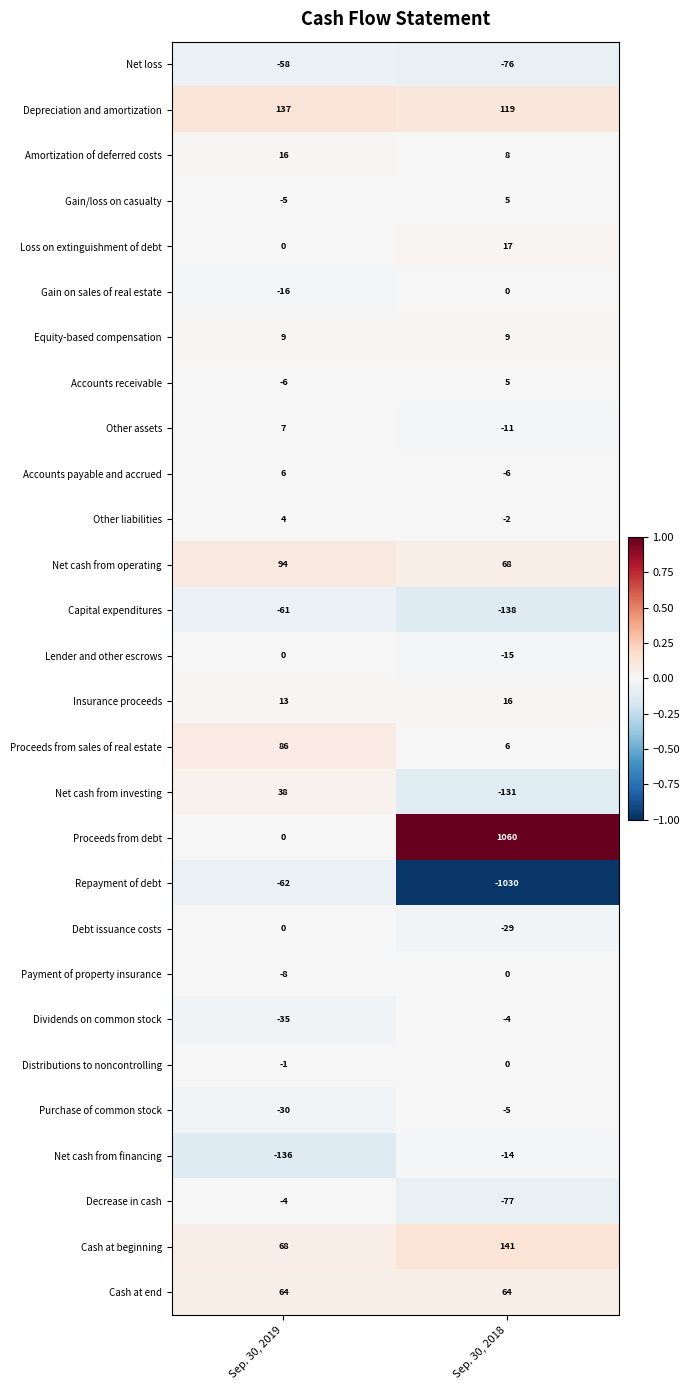

What is the approximate value of Net loss at Sep. 30, 2018, to the nearest 10?

-80